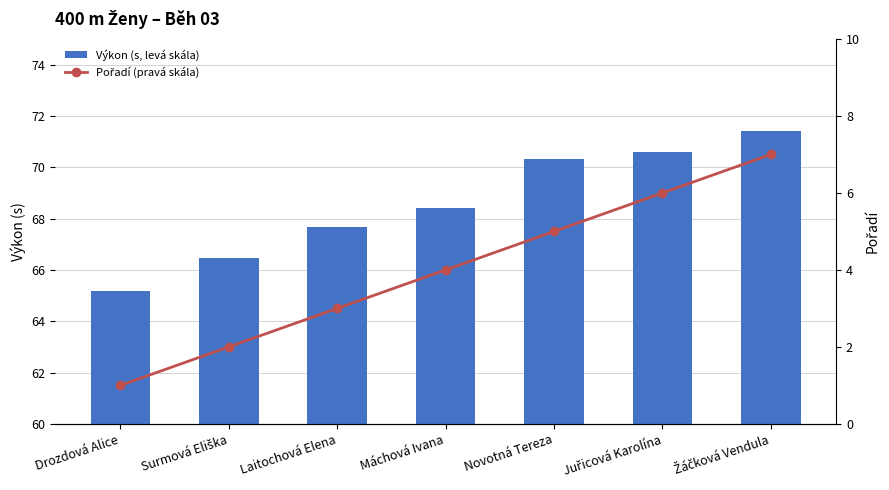

What are all the series names shown in the legend?

Výkon (s, levá skála), Pořadí (pravá skála)